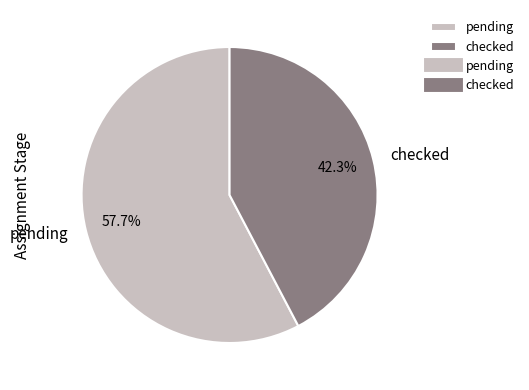

Rank the categories by value from highest to lowest.

pending, checked